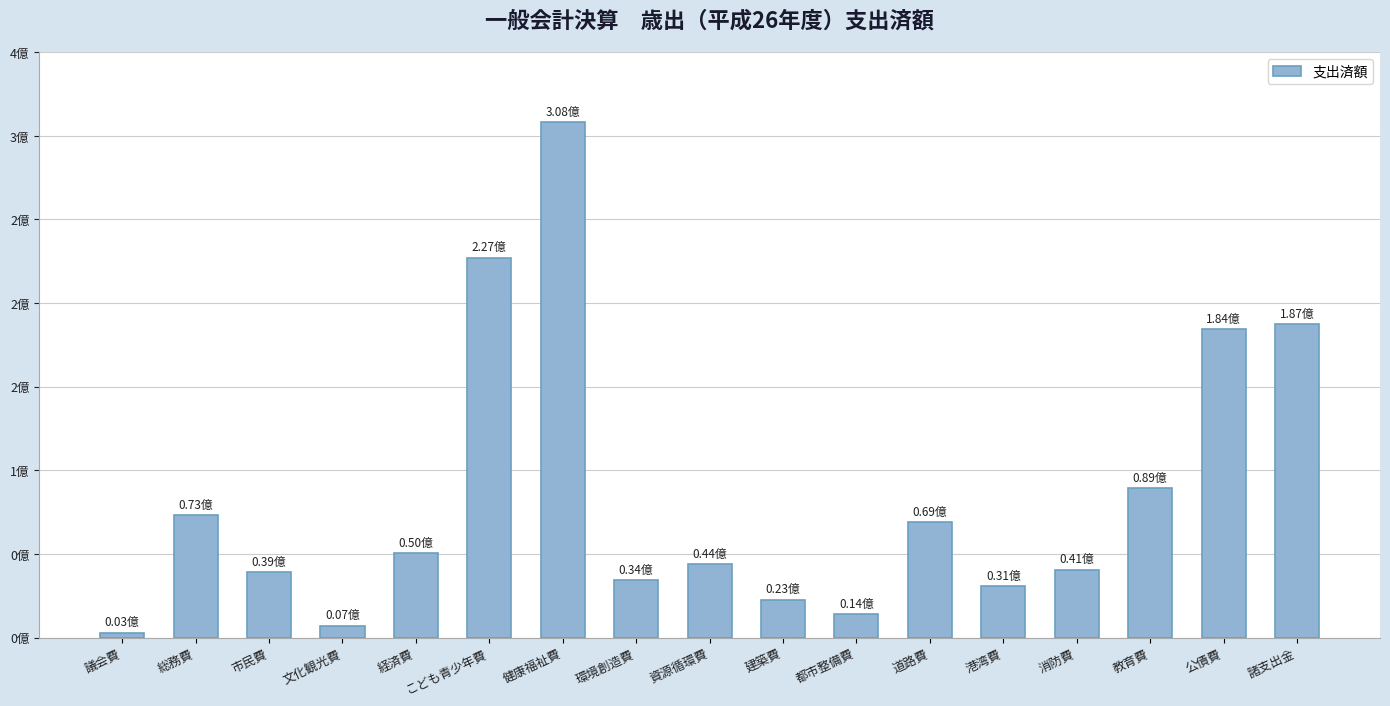

Between 文化観光費 and 諸支出金, which is larger?

諸支出金